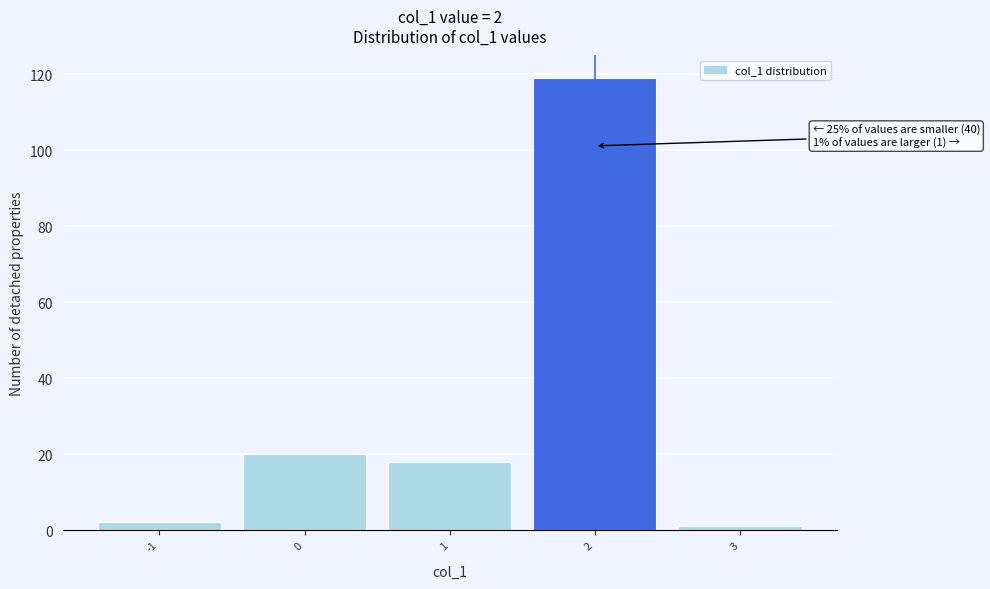

Over which range of the x-axis is the bar tallest?

1.5 to 2.5